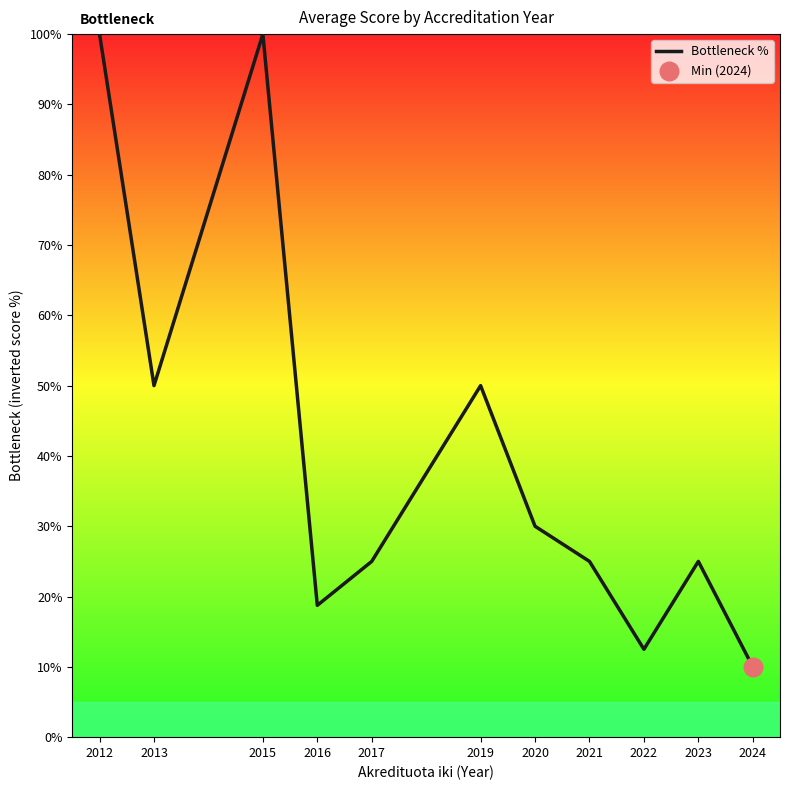

What is the ratio of the value at 2023 to the value at 2013?

0.5